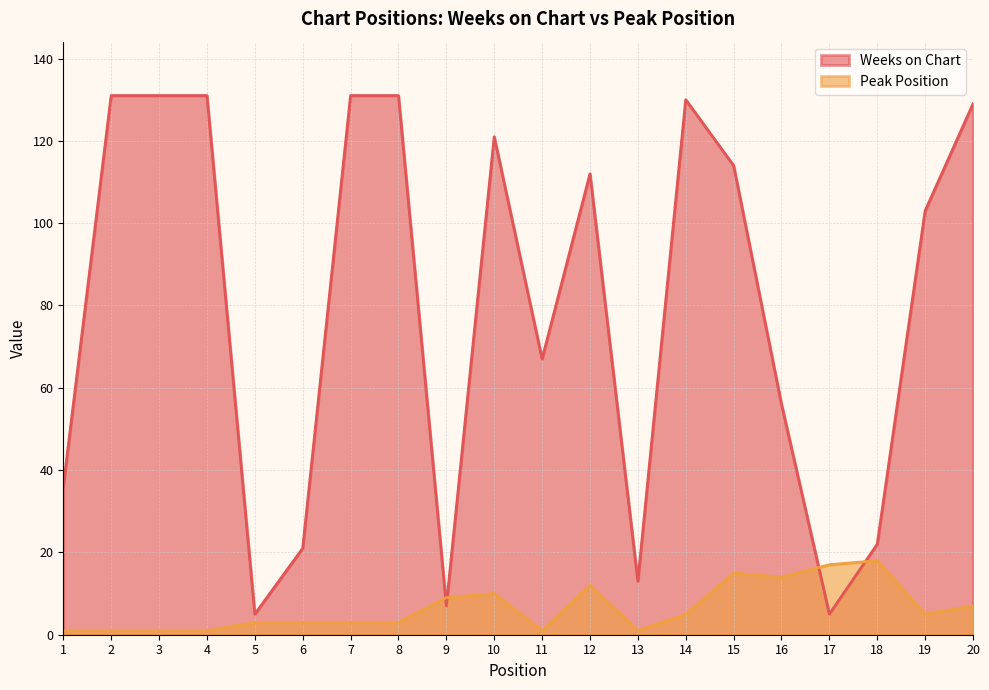

At 16, list the series in order from largest to smallest.

Weeks on Chart, Peak Position